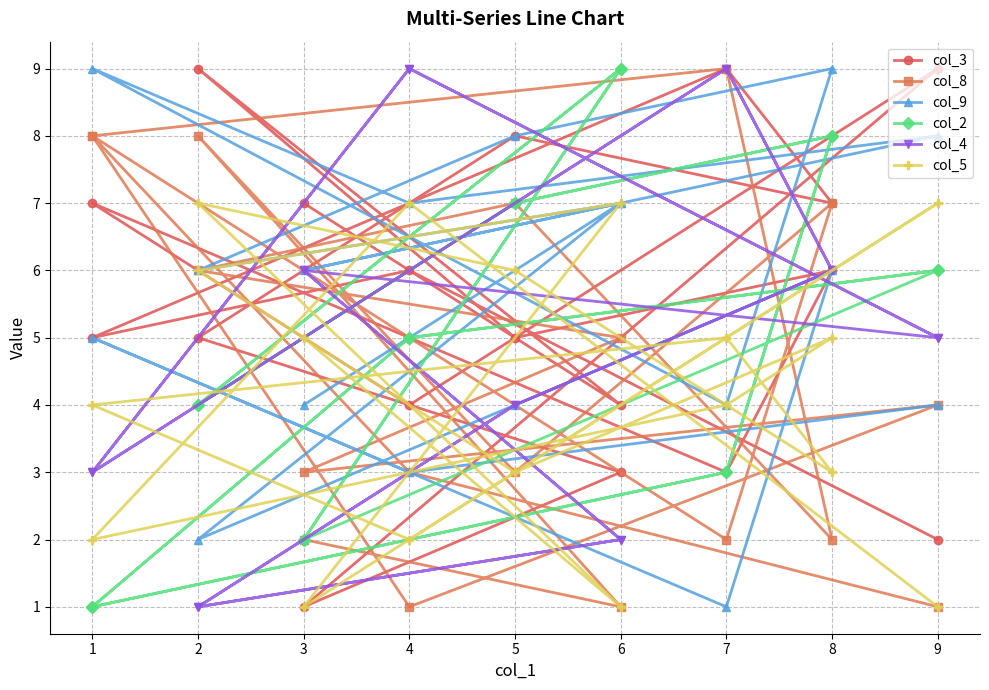

How many times do col_8 and col_4 cross each other?

9